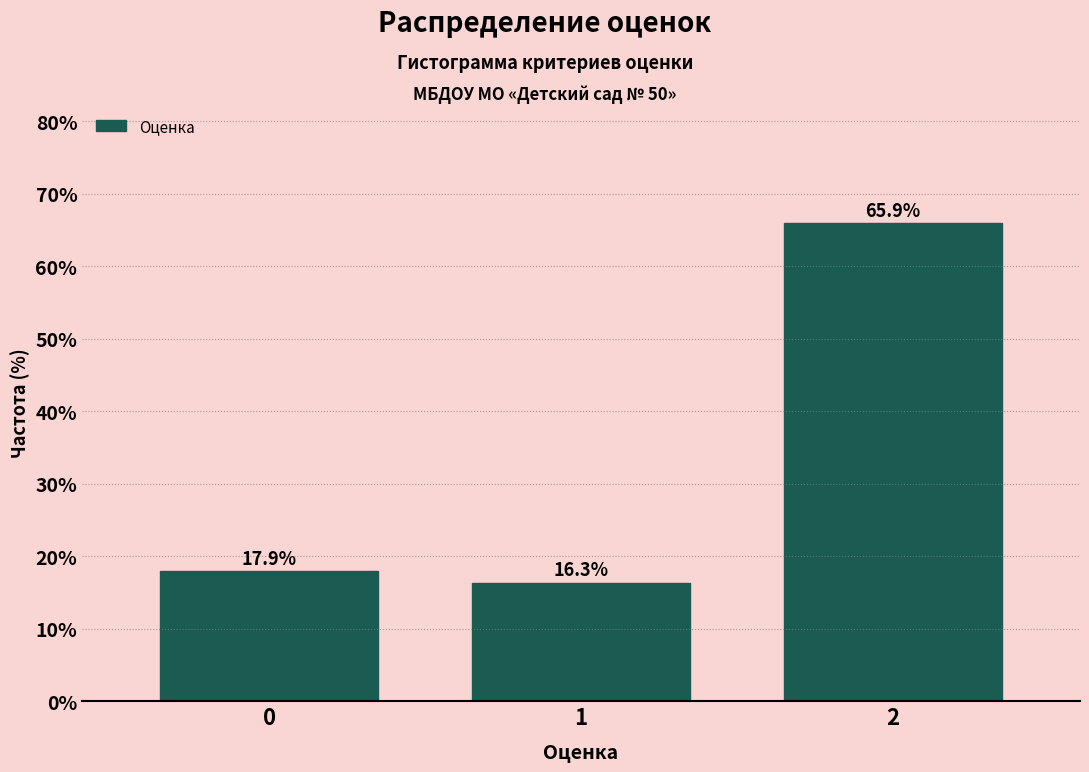

Reading left to right, extract all data points from this chart.

17.9	16.3	65.9